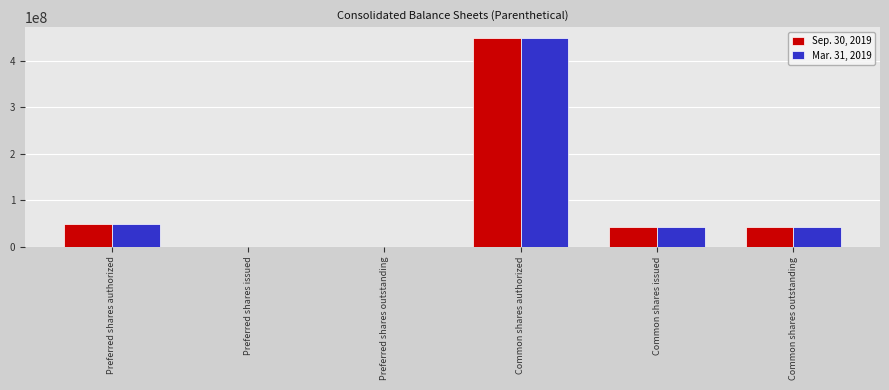

Reading left to right, extract all data points from this chart.

Sep. 30, 2019: Preferred shares authorized=50000000	Preferred shares issued=0	Preferred shares outstanding=0	Common shares authorized=450000000	Common shares issued=43000968	Common shares outstanding=43000968
Mar. 31, 2019: Preferred shares authorized=50000000	Preferred shares issued=0	Preferred shares outstanding=0	Common shares authorized=450000000	Common shares issued=42846273	Common shares outstanding=42846273